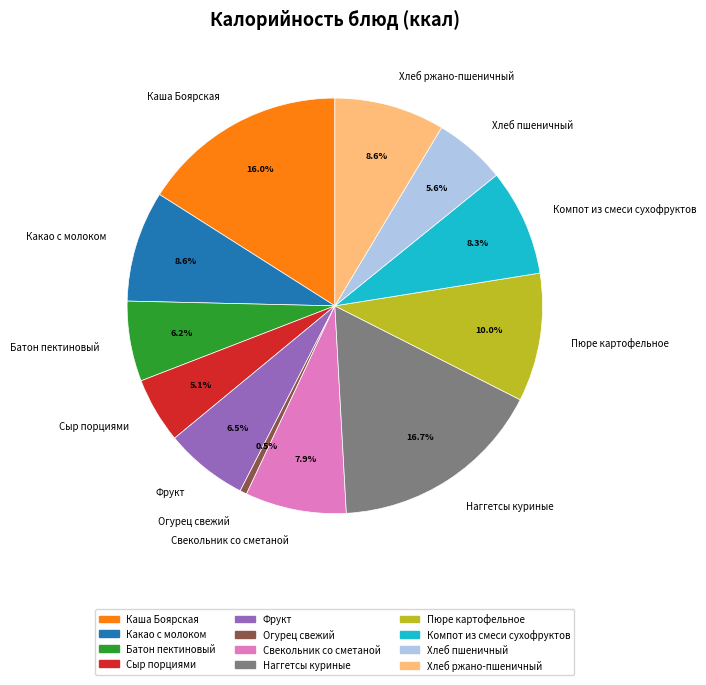

Is there a majority slice in this chart?

No